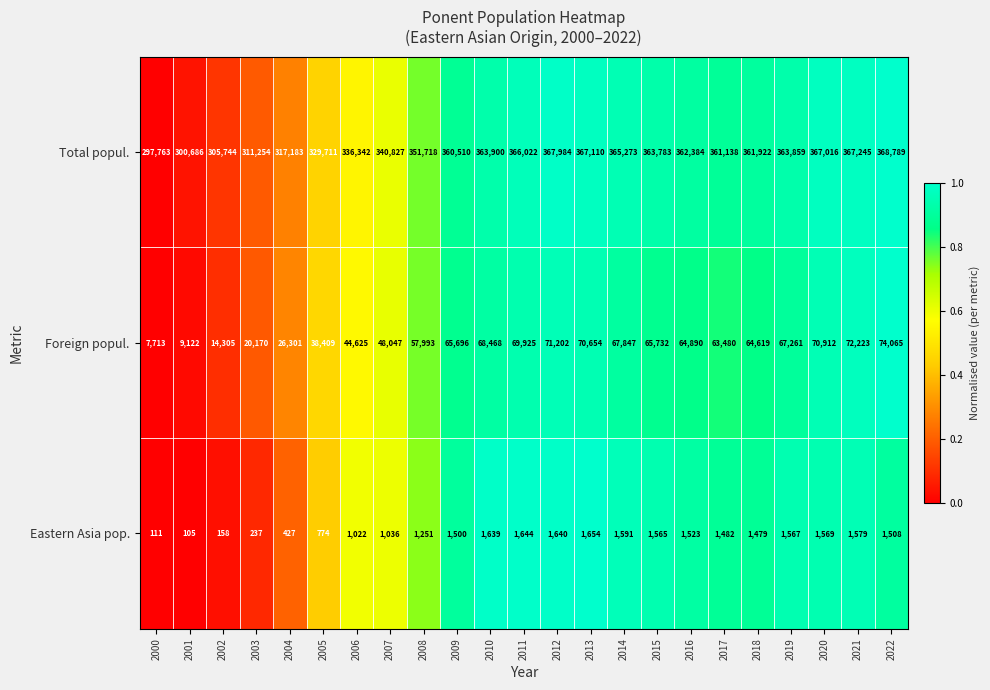

List the labels in order of Total popul. value, smallest first.

2000, 2001, 2002, 2003, 2004, 2005, 2006, 2007, 2008, 2009, 2017, 2018, 2016, 2015, 2019, 2010, 2014, 2011, 2020, 2013, 2021, 2012, 2022